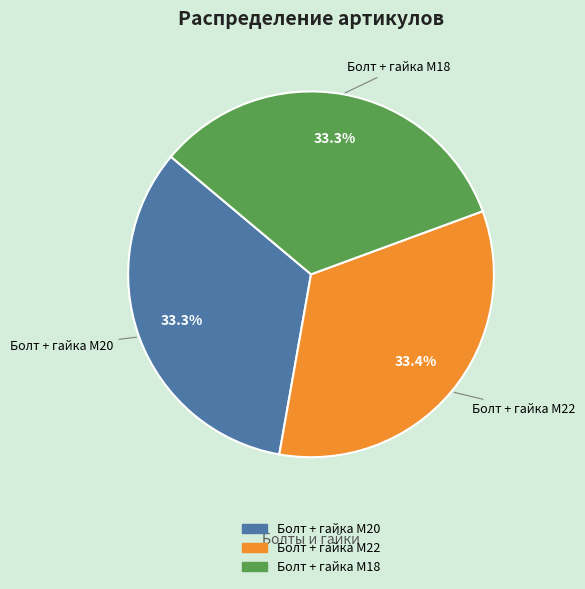

How many segments does this pie chart have?

3